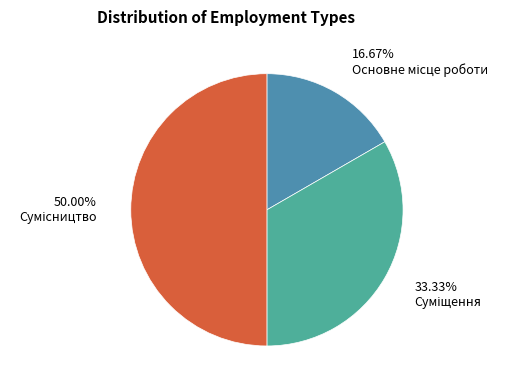

Rank the categories by value from highest to lowest.

Сумісництво, Суміщення, Основне місце роботи